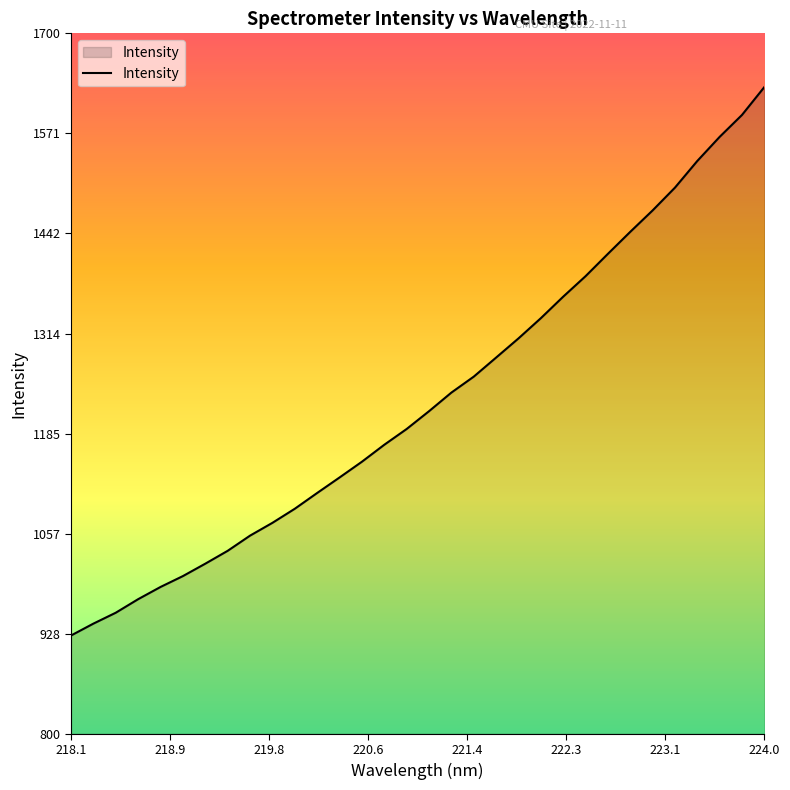

What is the smallest value displayed?

926.3